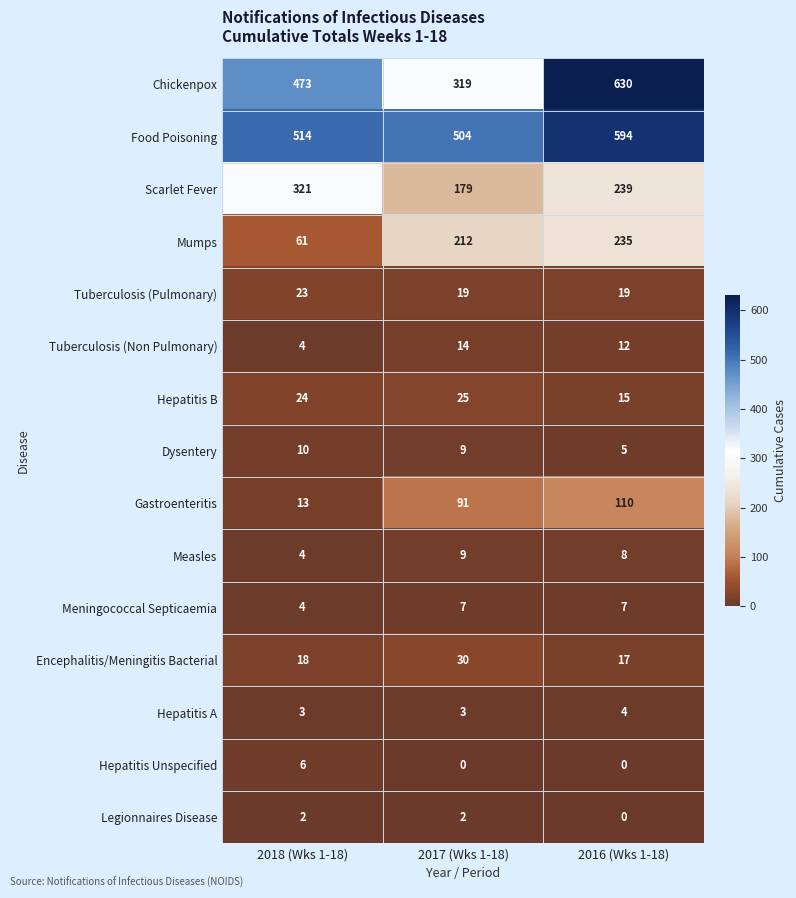

Is it true that Chickenpox equals 630 at 2016 (Wks 1-18)?

True